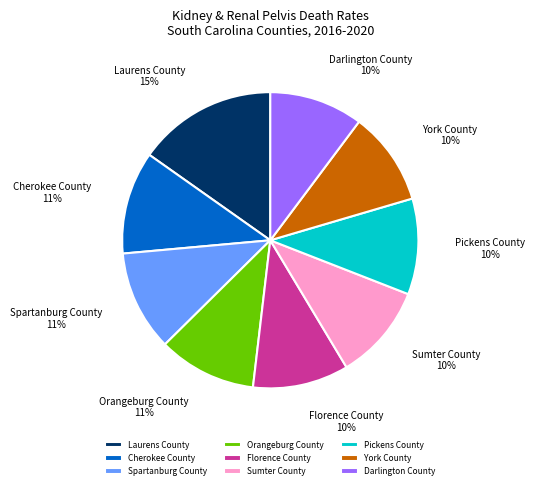

What percentage is the Cherokee County slice, to the nearest percent?

11%